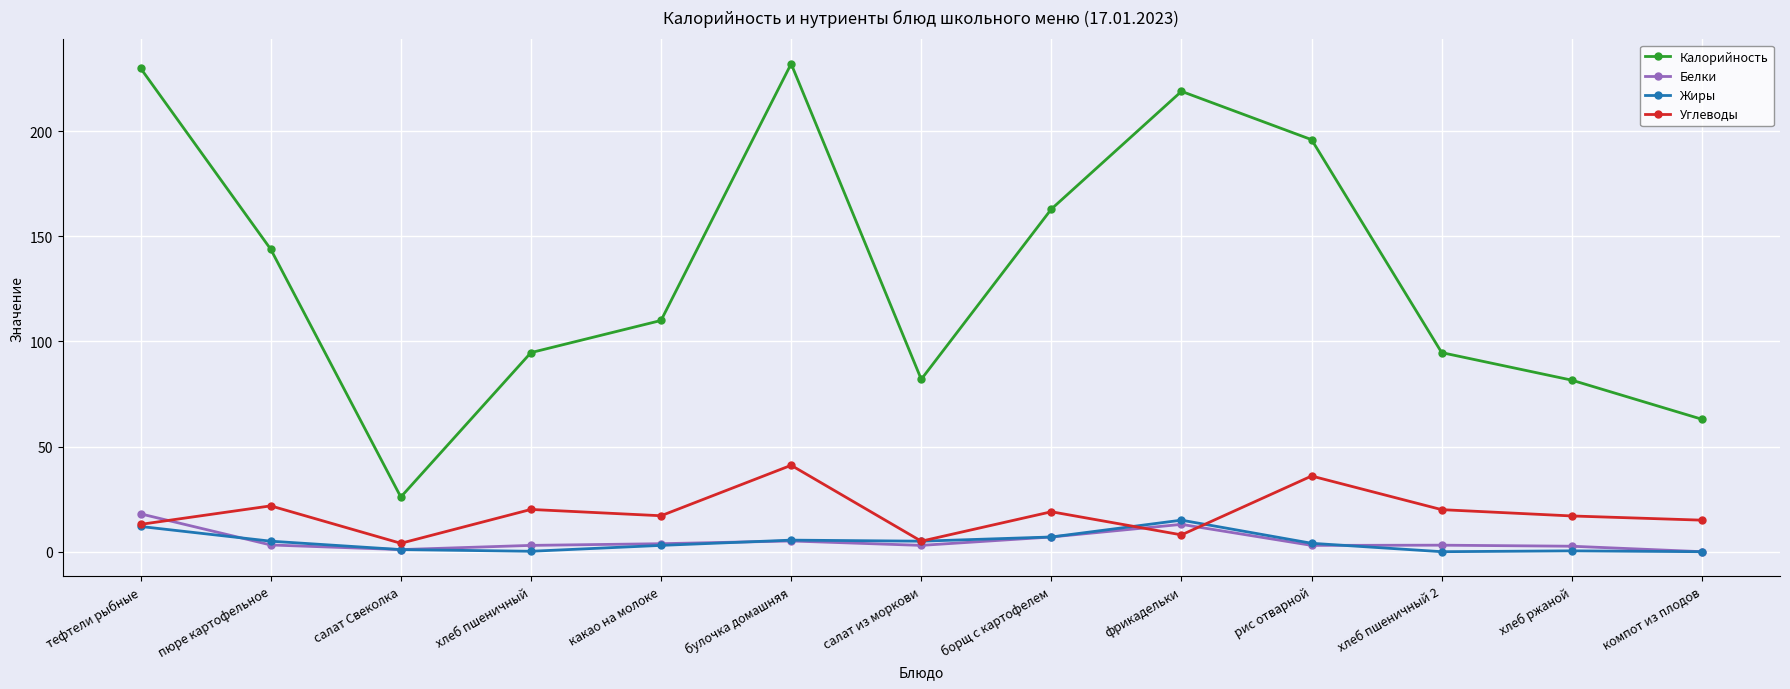

At which label is Калорийность closest to 129?

пюре картофельное